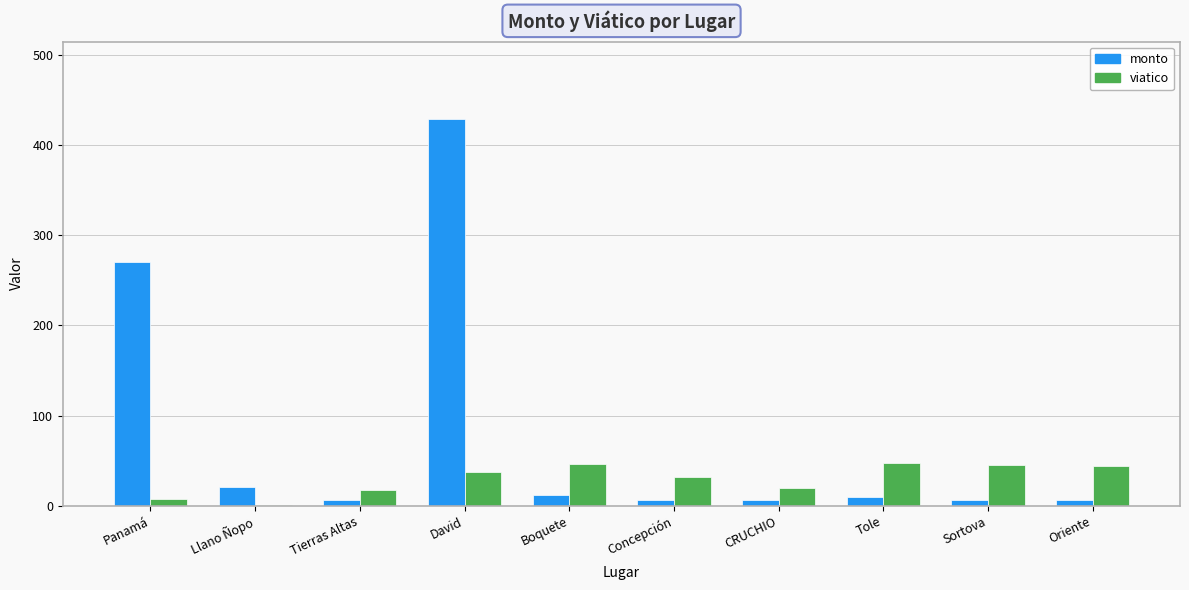

What is the maximum value shown in the chart?

429